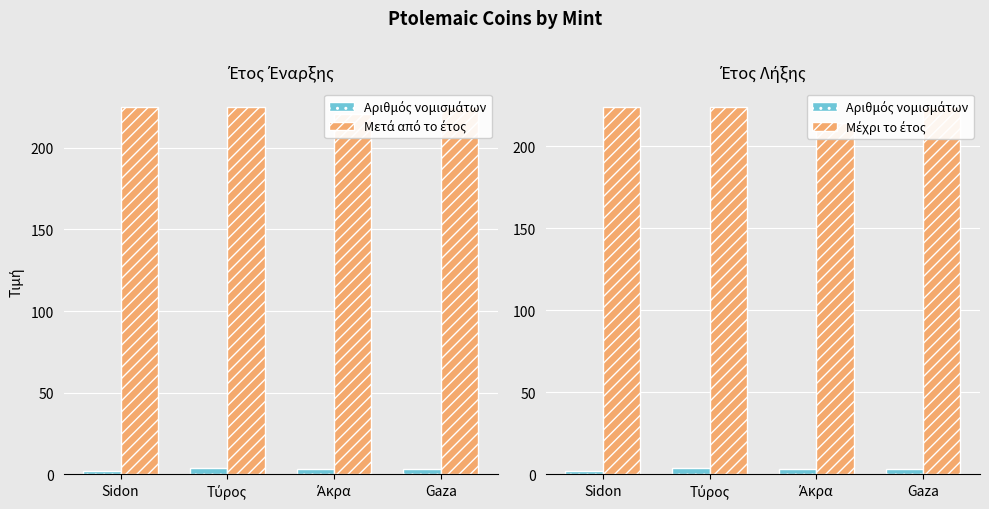

What is the difference between the highest and lowest values at Τύρος?

221